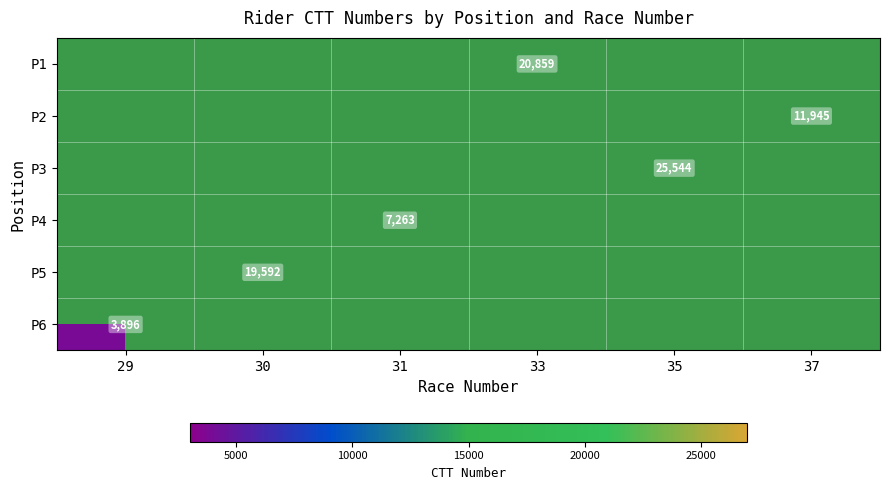

Is it true that P1 equals 12558 at 33?

False